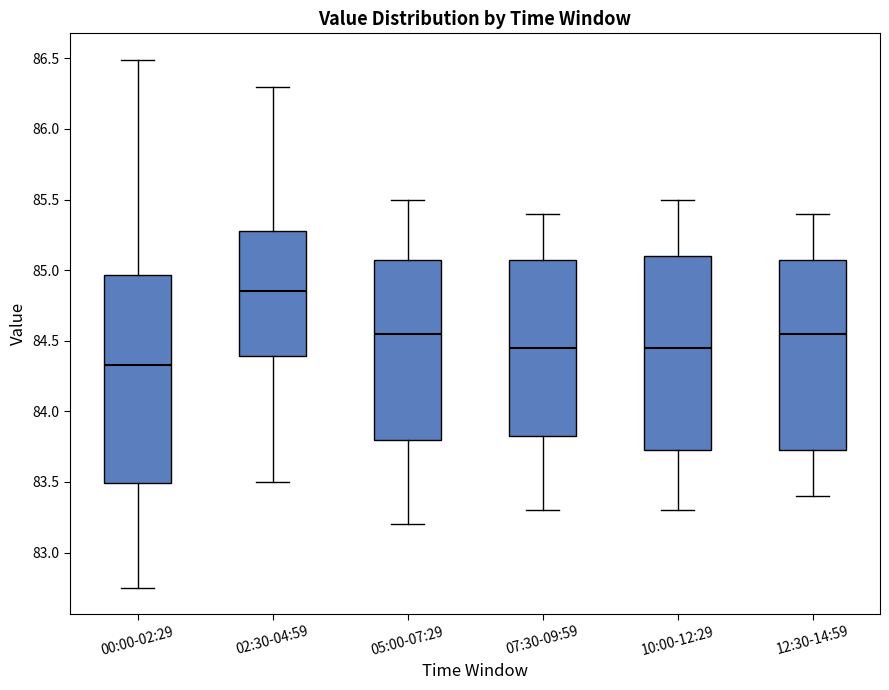

Where is the upper edge of the box for 05:00-07:29 on the y-axis? The values are not printed on the chart, so give them approximately, as read against the axis.

85.10